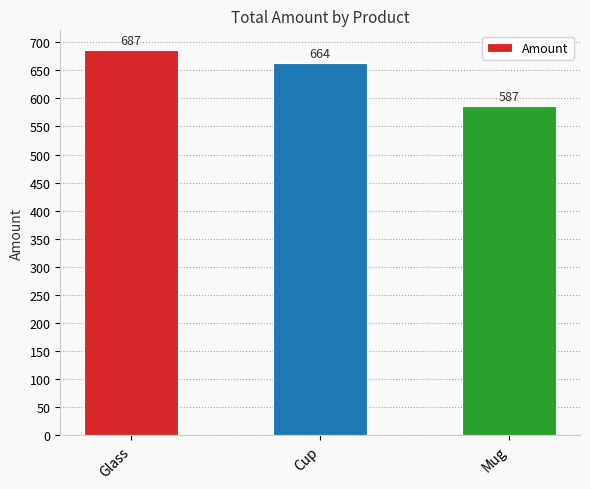

What value does the data have at Glass?

687